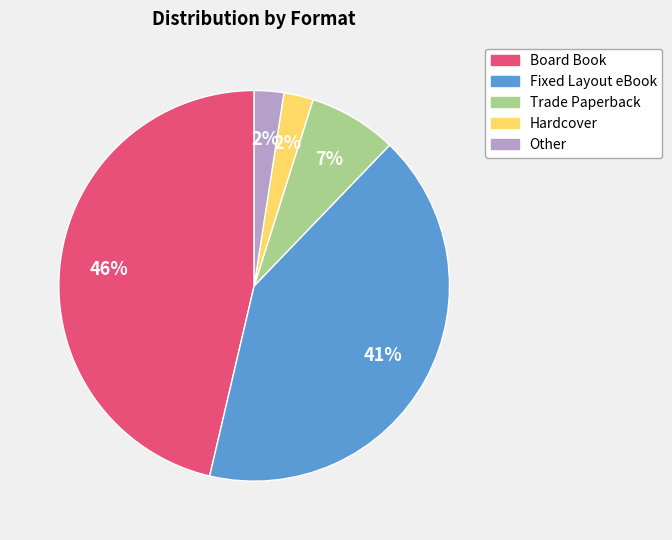

Count the number of slices in the pie.

5